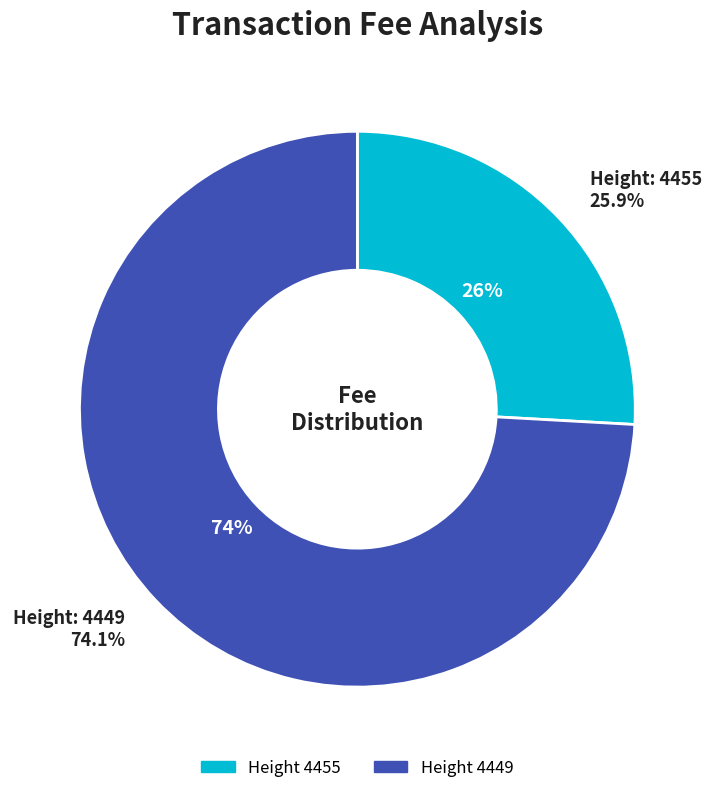

Rank the categories by value from lowest to highest.

4455, 4449